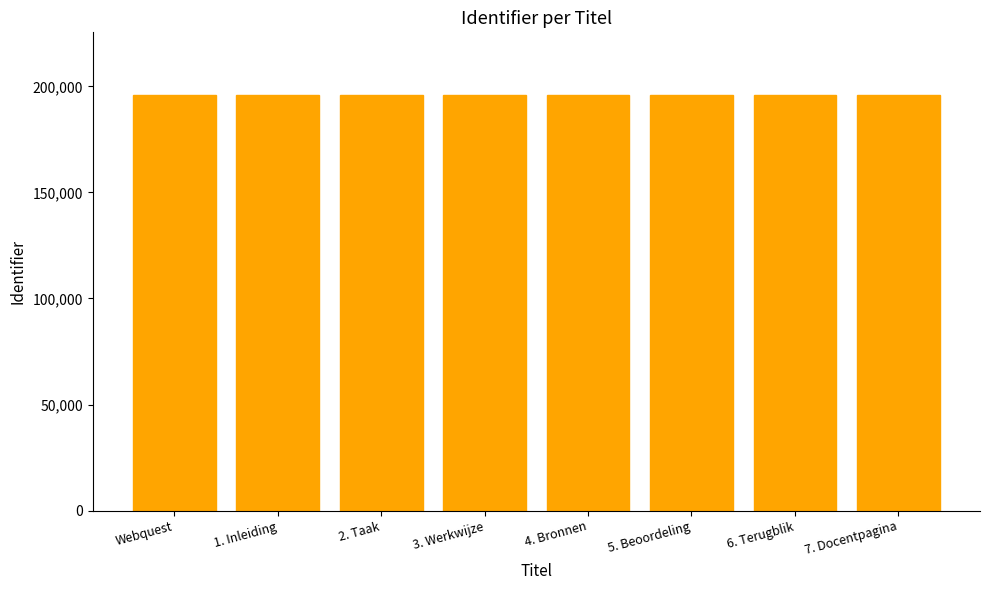

What is the change in value from 3. Werkwijze to 6. Terugblik?

+3